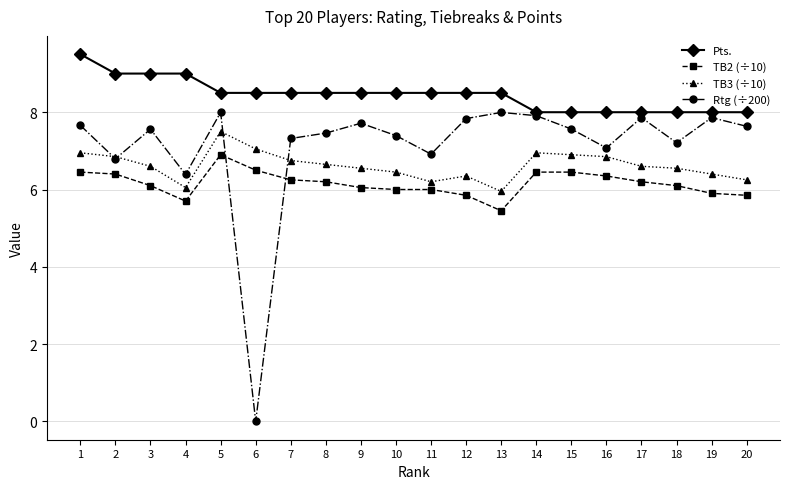

Is this an area chart (filled region under the line)?

No